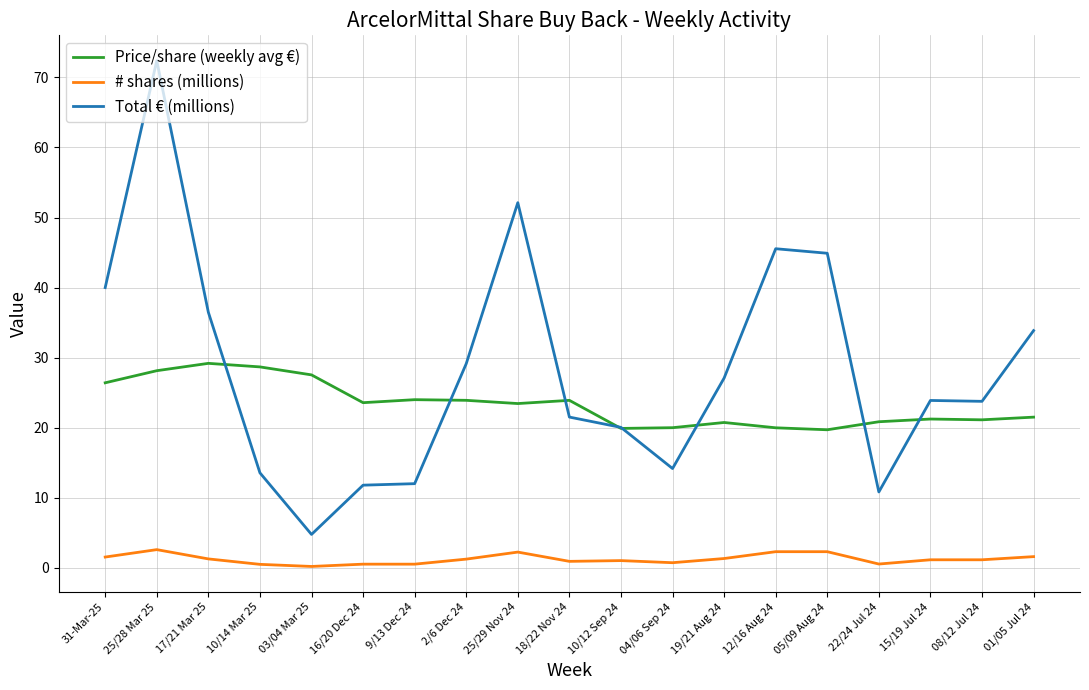

What position from the right is 25/28 Mar 25?

18